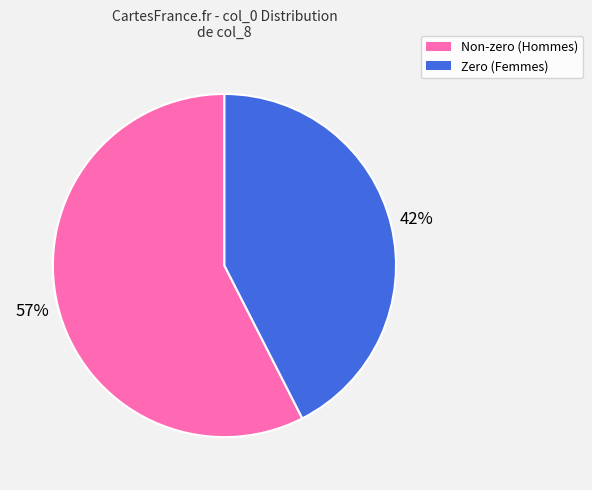

To the nearest percent, what is the average slice percentage?

50%